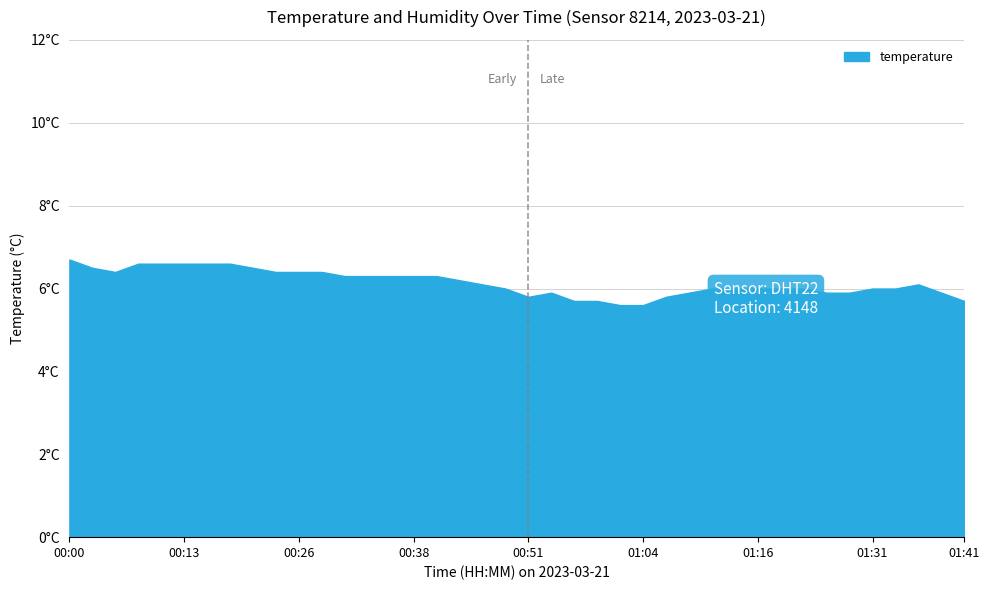

Rank the categories by value from lowest to highest.

01:01, 01:04, 00:56, 00:59, 01:41, 00:51, 01:06, 00:54, 01:09, 01:24, 01:29, 01:39, 00:49, 01:11, 01:14, 01:16, 01:19, 01:21, 01:31, 01:34, 00:46, 01:36, 00:44, 00:31, 00:33, 00:36, 00:38, 00:41, 00:05, 00:23, 00:26, 00:28, 00:03, 00:21, 00:08, 00:10, 00:13, 00:15, 00:18, 00:00